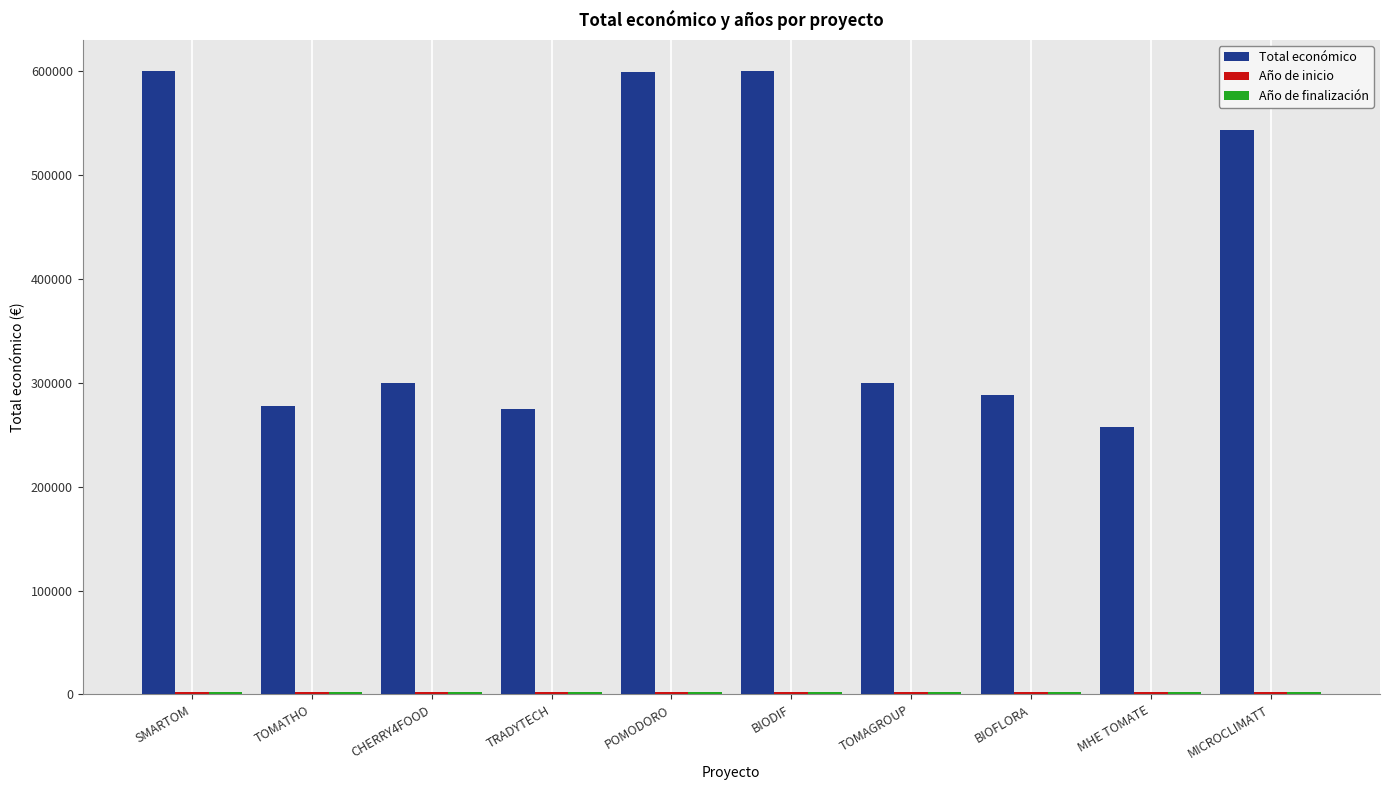

What is the sum of all Total económico values?

4041333